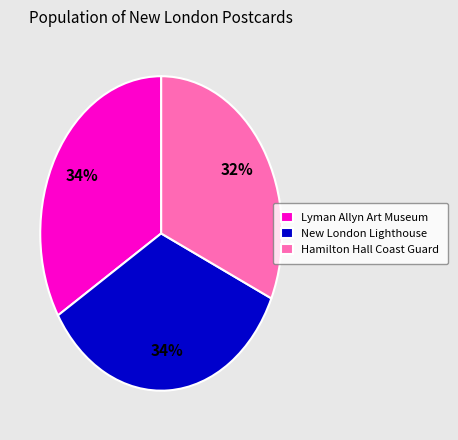

To the nearest percent, what is the combined percentage of Lyman Allyn Art Museum and Hamilton Hall Coast Guard?

66%